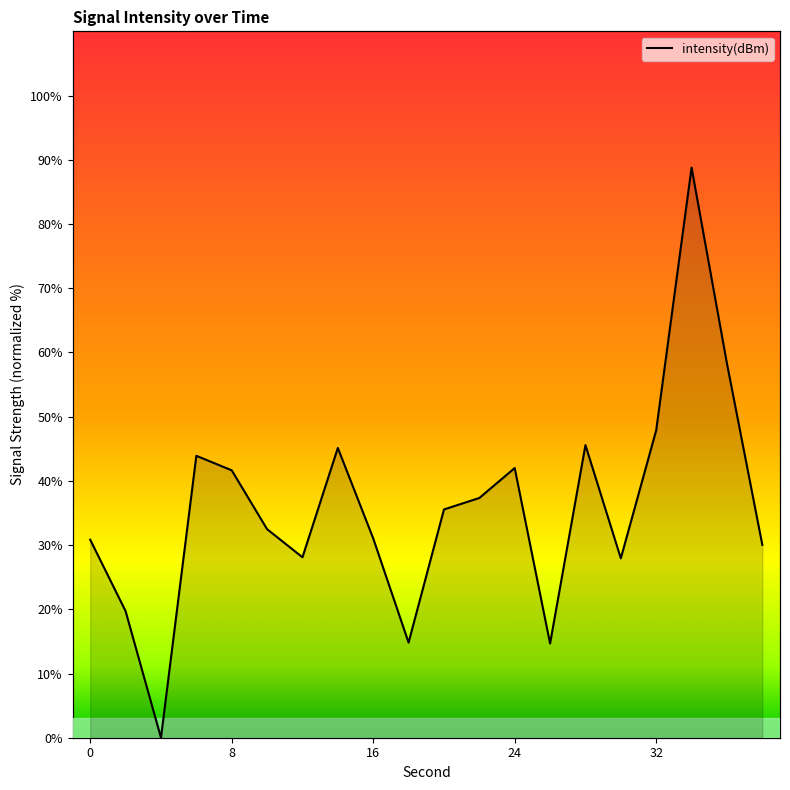

What is the difference between the values at 36 and 6?

14.4